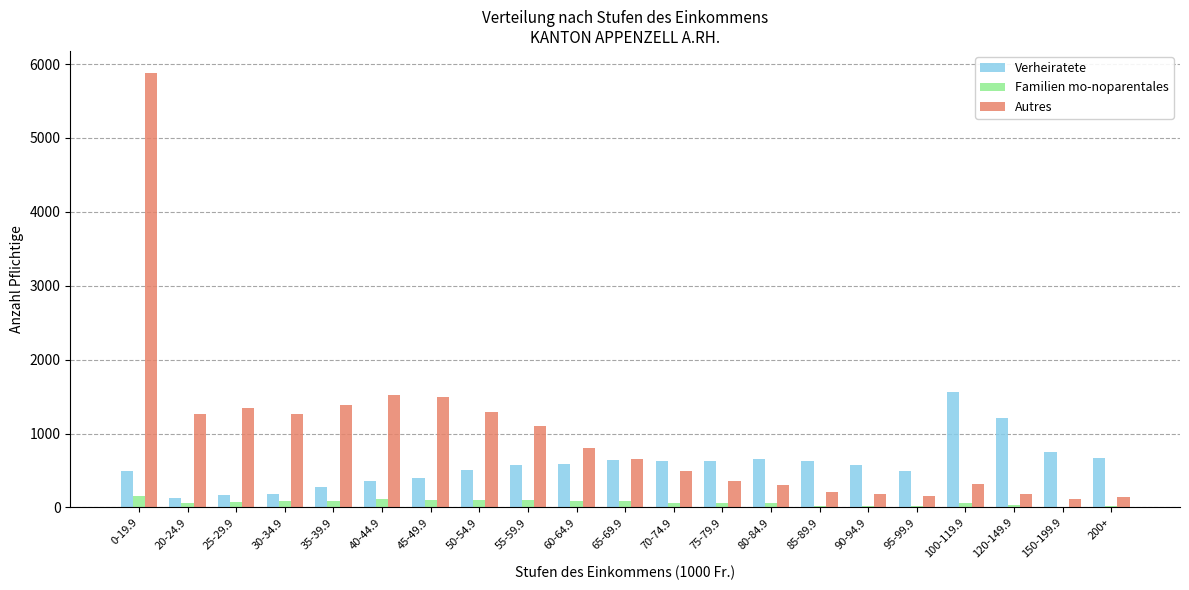

Which label corresponds to the largest value in the chart?

0-19.9